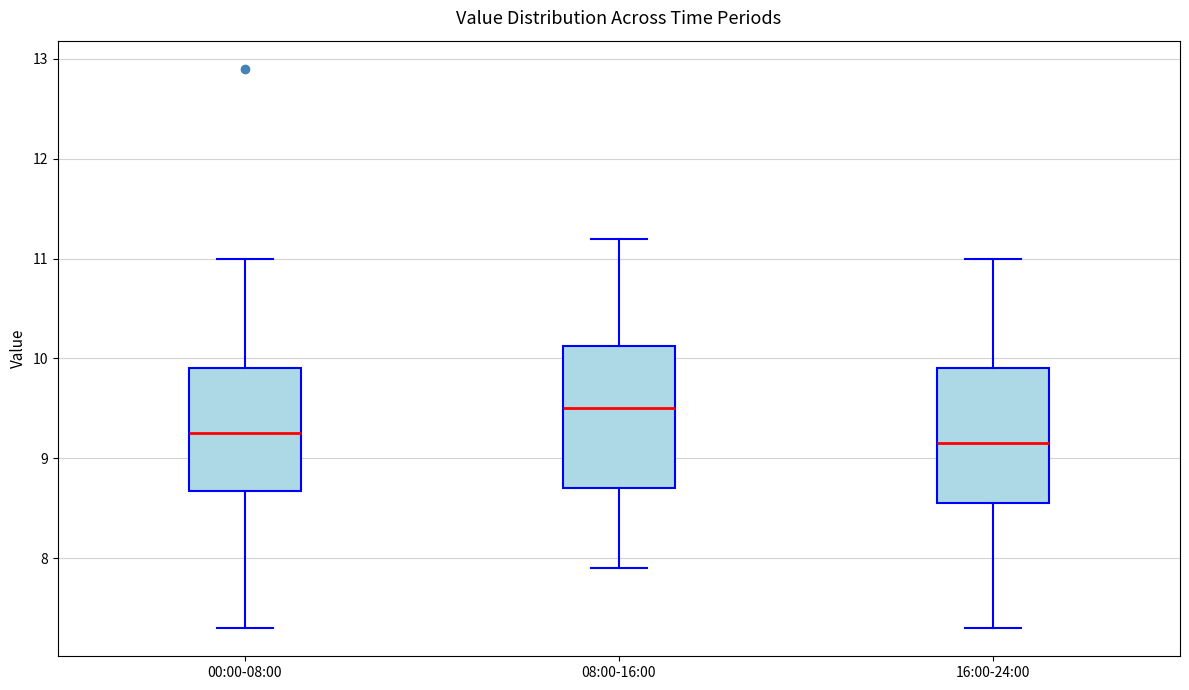

Where does the lower whisker of the box for 08:00-16:00 end on the y-axis? The values are not printed on the chart, so give them approximately, as read against the axis.

7.9